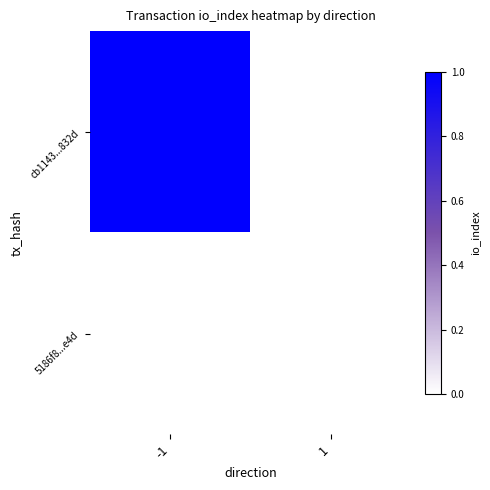

Reading left to right, extract all data points from this chart.

cb1143...832d: -1=1	1=0
5186f8...e4d: -1=0	1=0